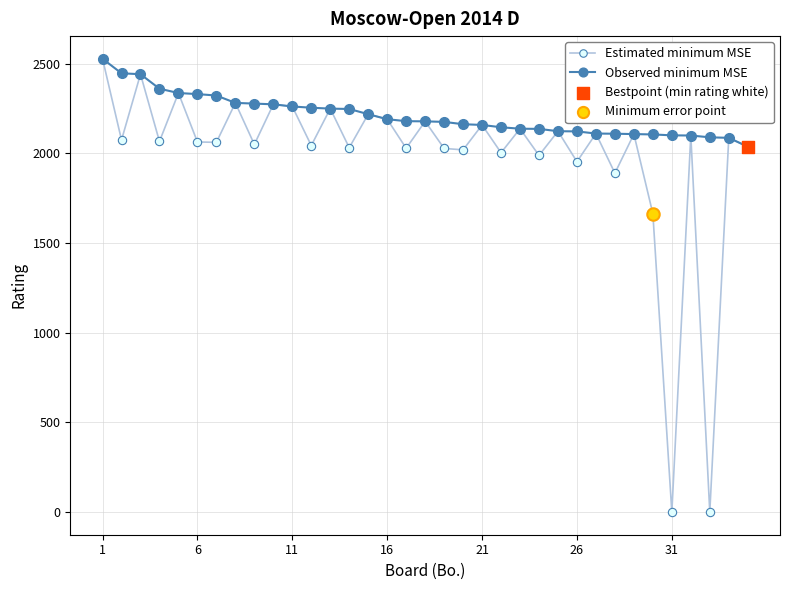

Which series has the largest range (max minus min)?

Estimated minimum MSE